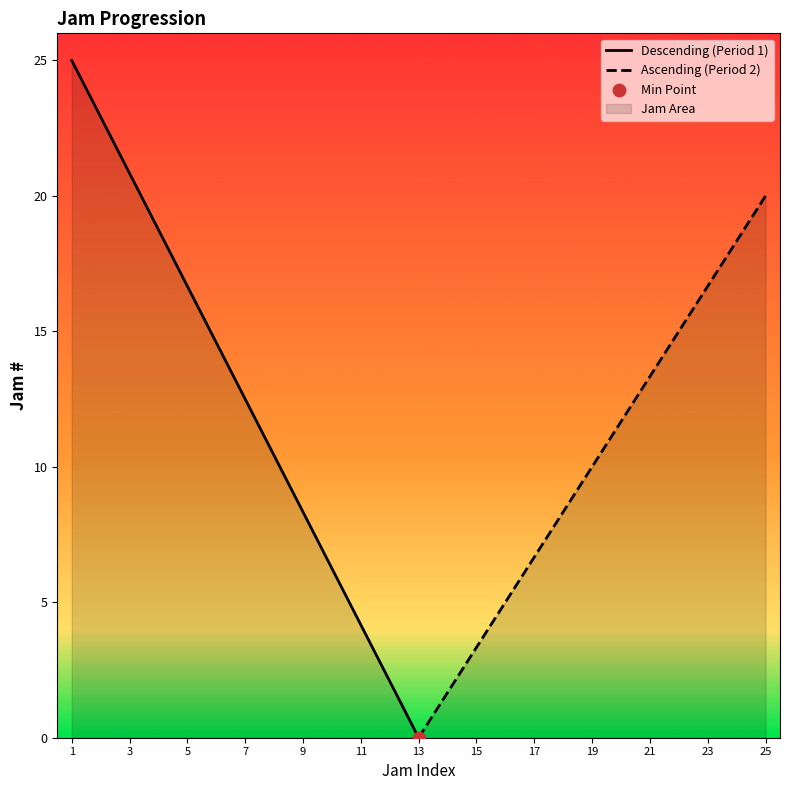

Which series has the largest total across all categories?

Descending (Period 1)